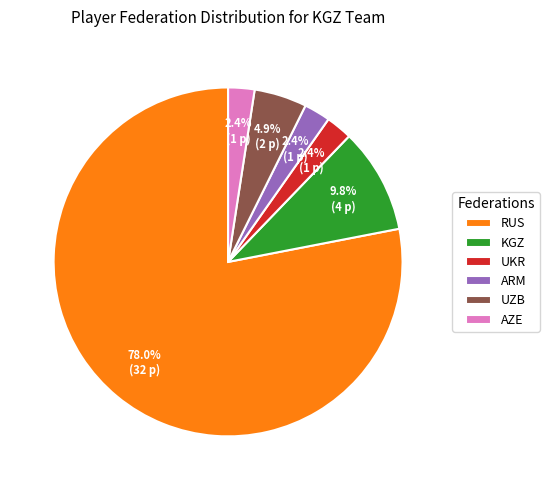

What is the largest slice in the pie chart?

RUS